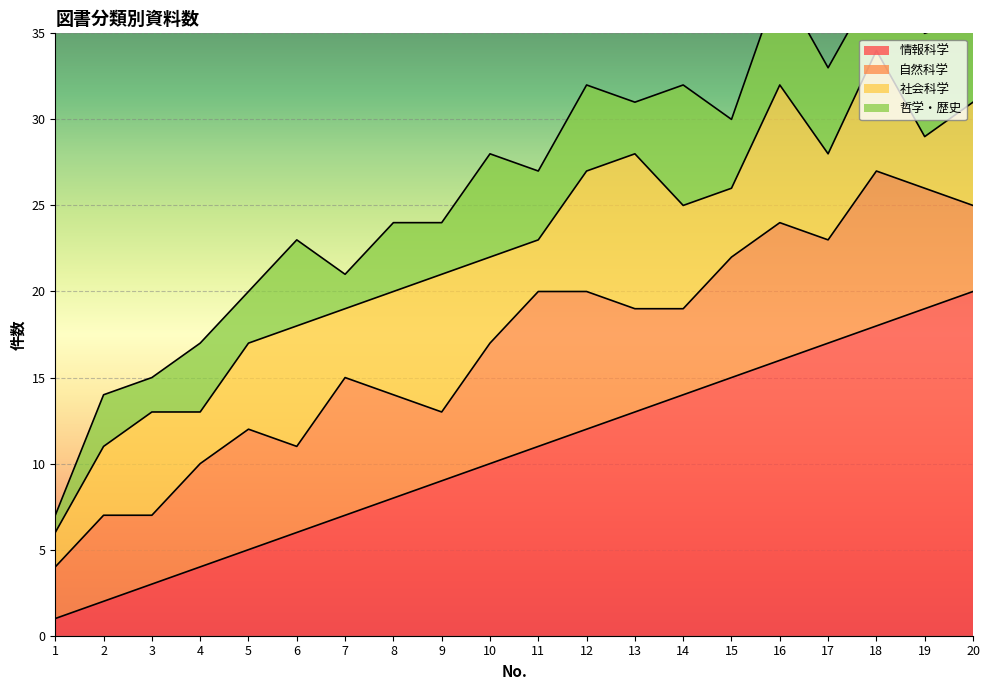

Rank the series by their maximum value, from lowest to highest.

哲学・歴史, 自然科学, 社会科学, 情報科学